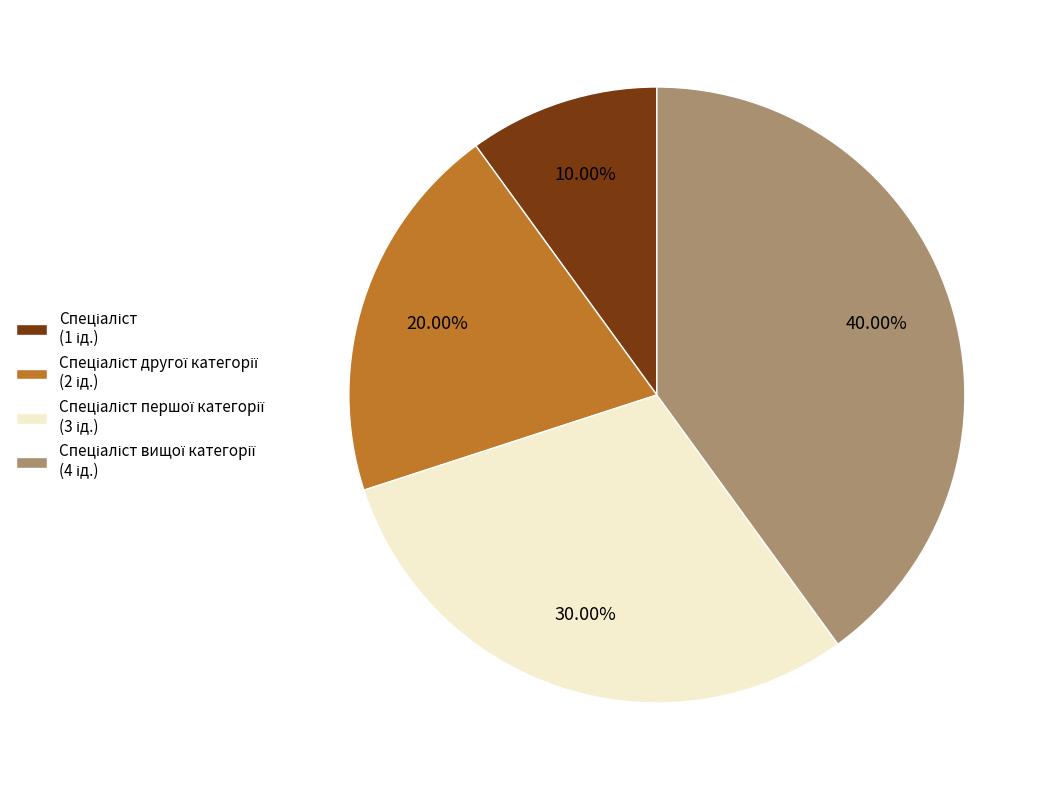

Is there any slice that represents more than half of the pie?

No